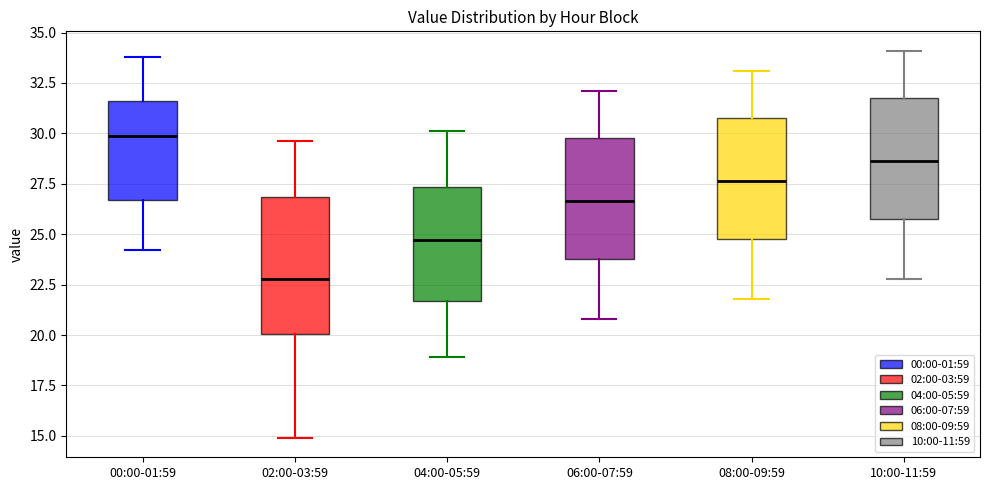

Where is the upper edge of the box for 04:00-05:59 on the y-axis? The values are not printed on the chart, so give them approximately, as read against the axis.

27.5